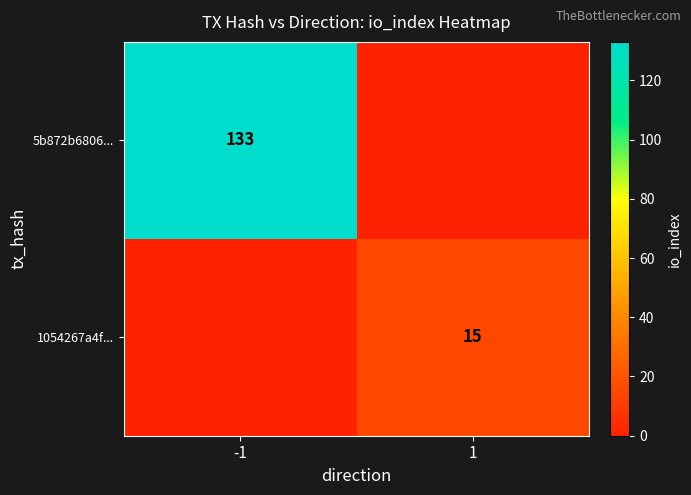

Is it true that 1054267a4f... equals 4 at 1?

False